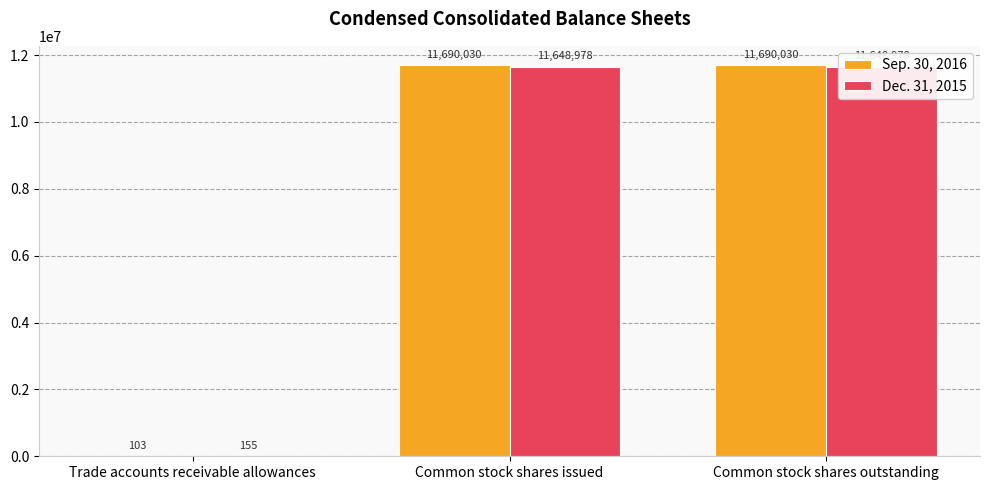

How many bars are there in each group?

2